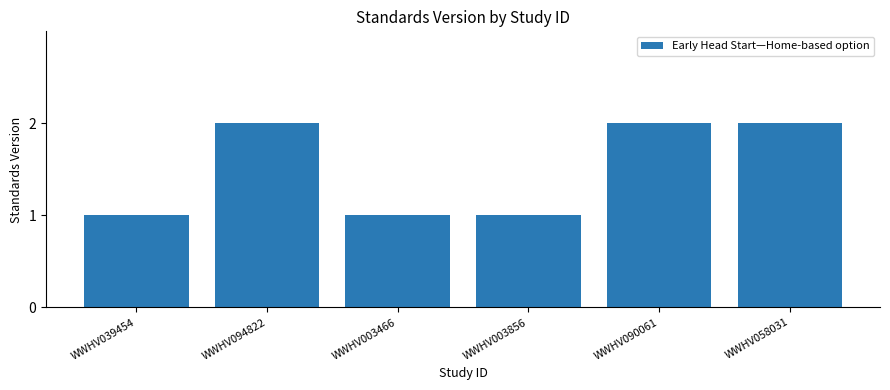

The chart shows a value of 2 at WWHV058031. True or false?

True